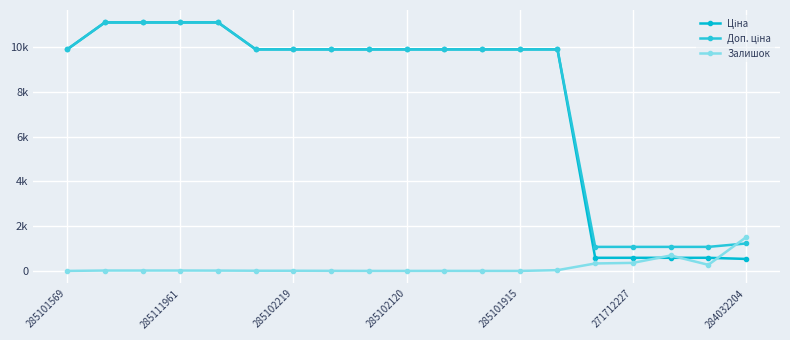

True or false: Ціна and Доп. ціна intersect in this chart.

False